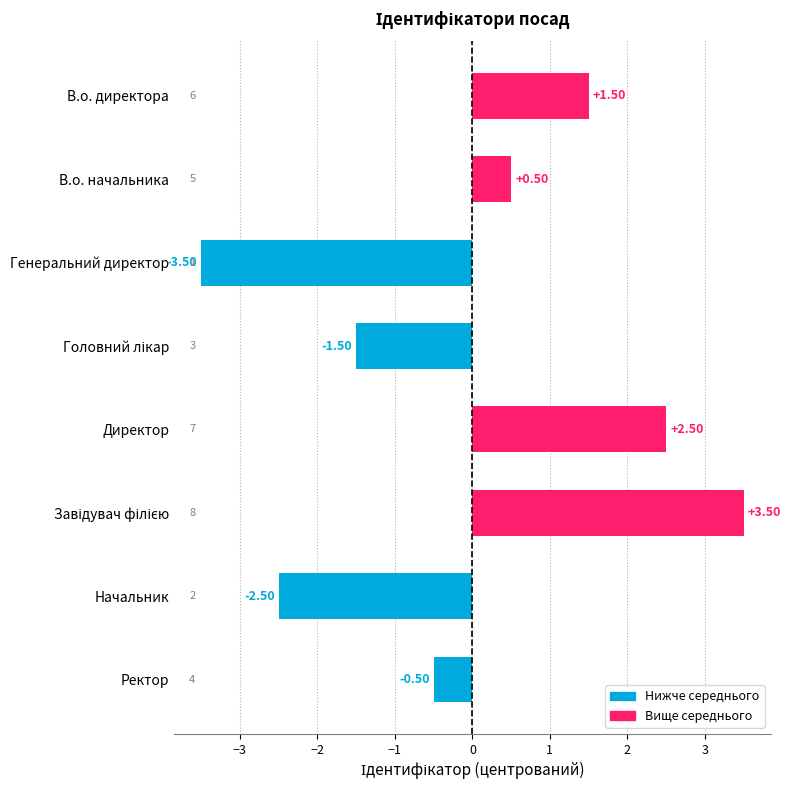

What is the sum of the values at В.о. директора and Генеральний директор?

-2.0